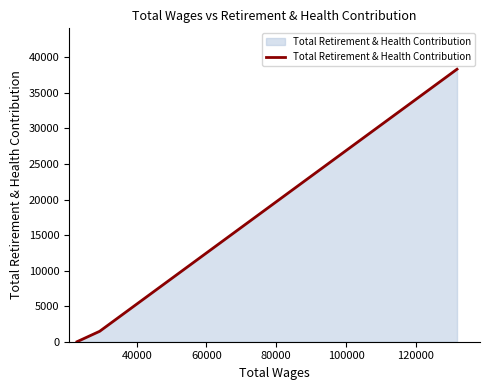

How many lines are shown in the chart?

1